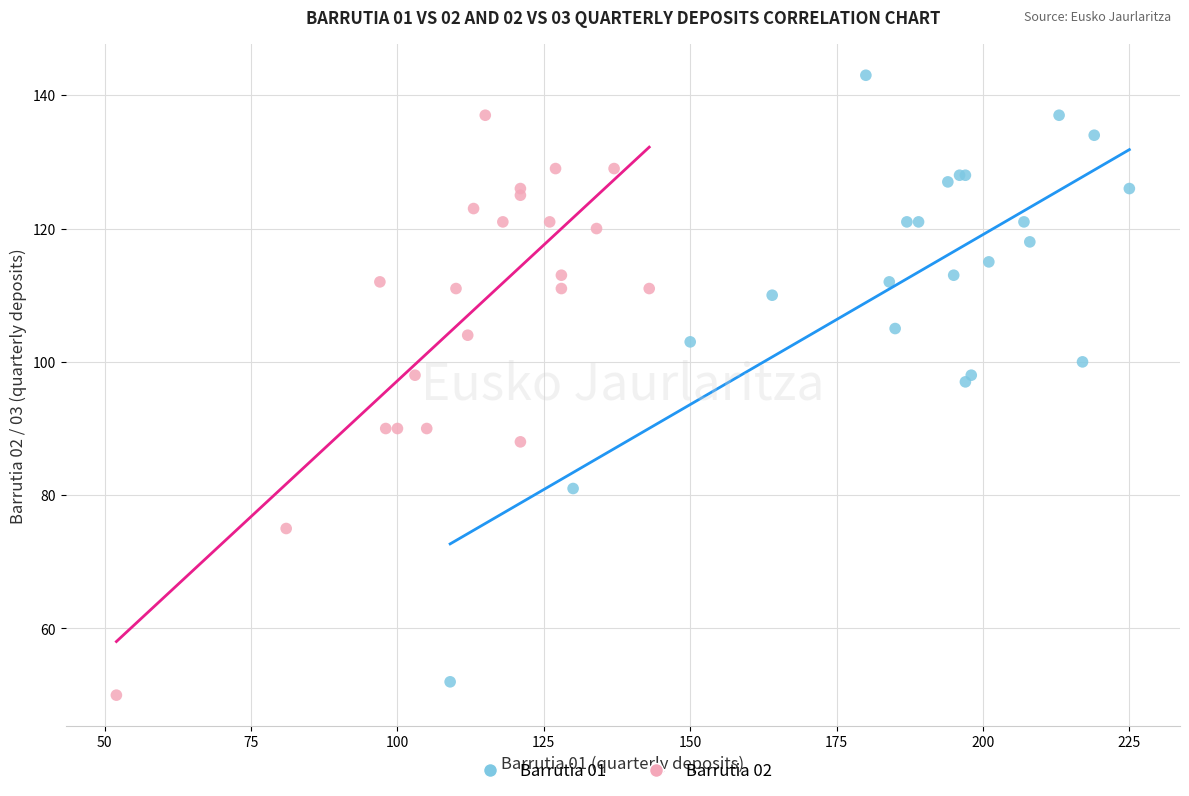

Which series reaches the maximum Y coordinate?

Barrutia 01